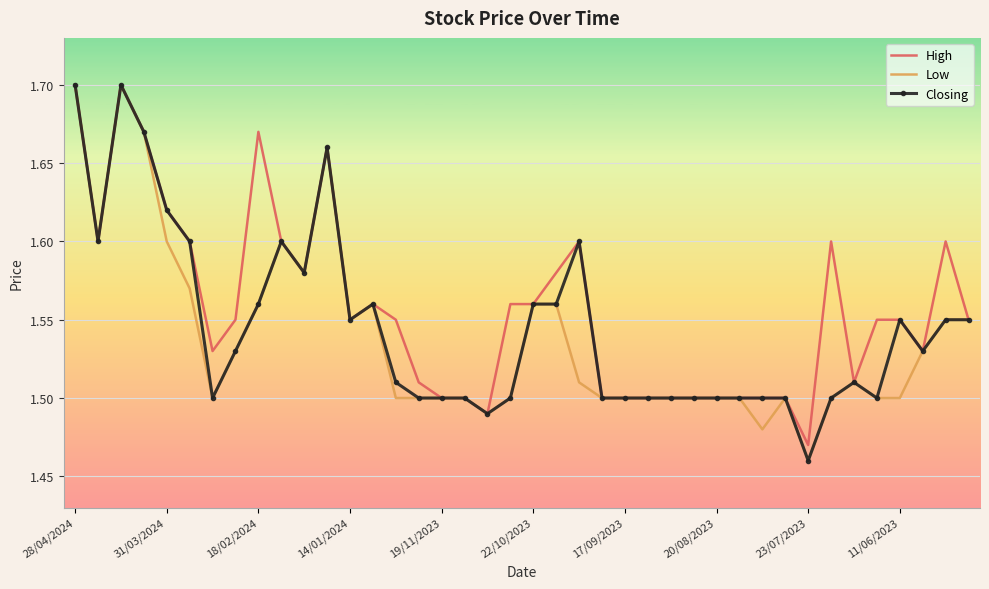

Which series has the largest total across all categories?

High